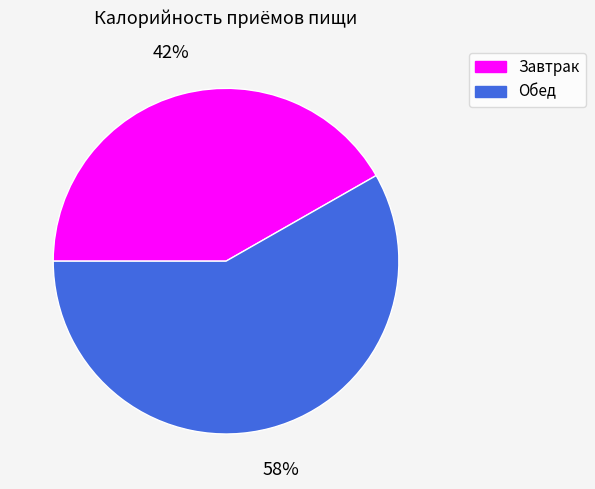

Rank the categories by value from highest to lowest.

Обед, Завтрак